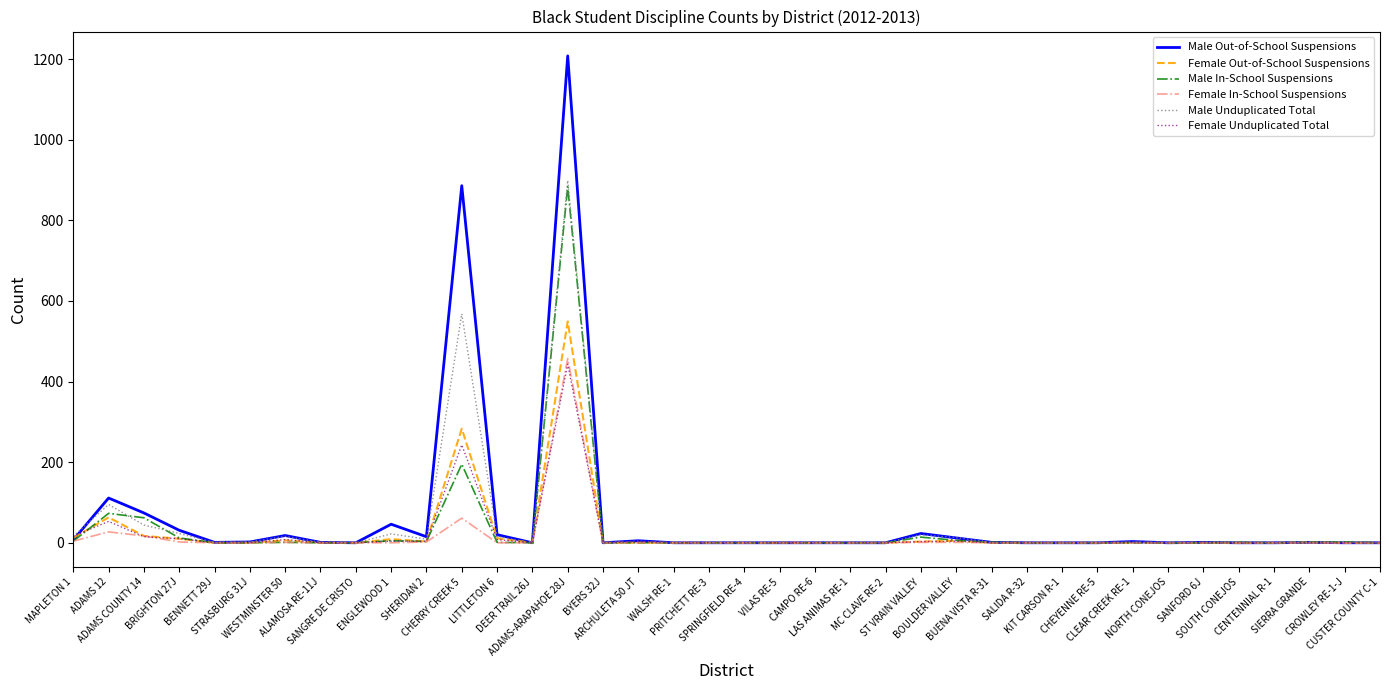

What are all the series names shown in the legend?

Male Out-of-School Suspensions, Female Out-of-School Suspensions, Male In-School Suspensions, Female In-School Suspensions, Male Unduplicated Total, Female Unduplicated Total